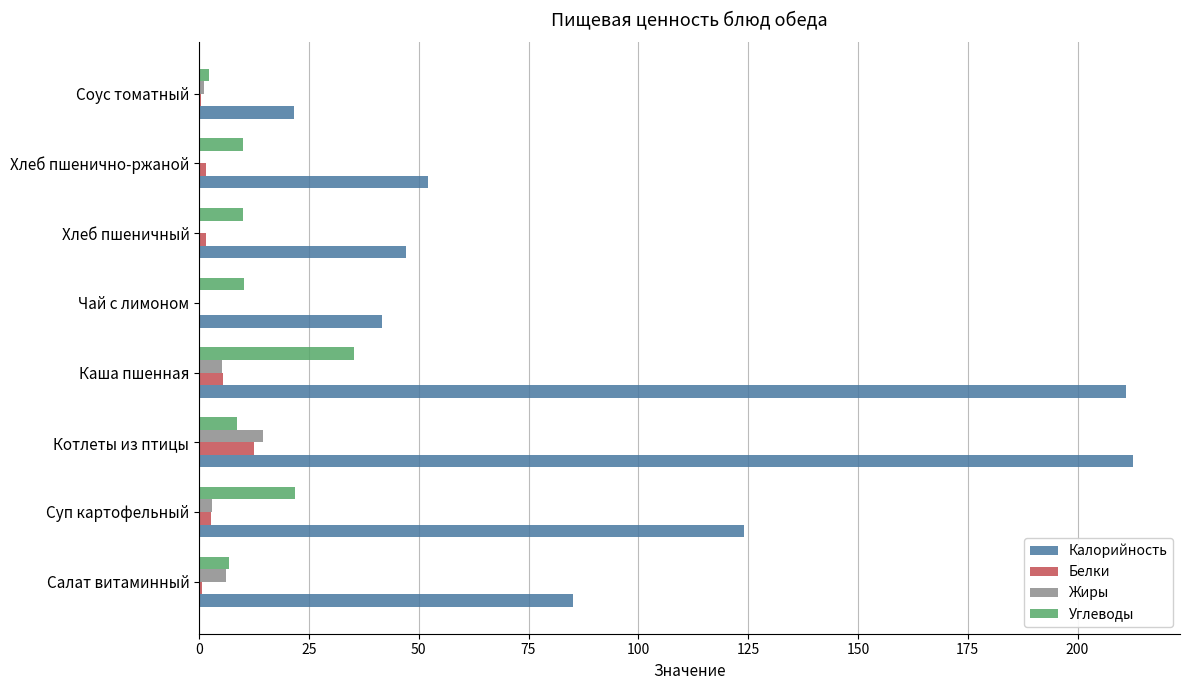

What is the highest value of the Углеводы series?

35.3